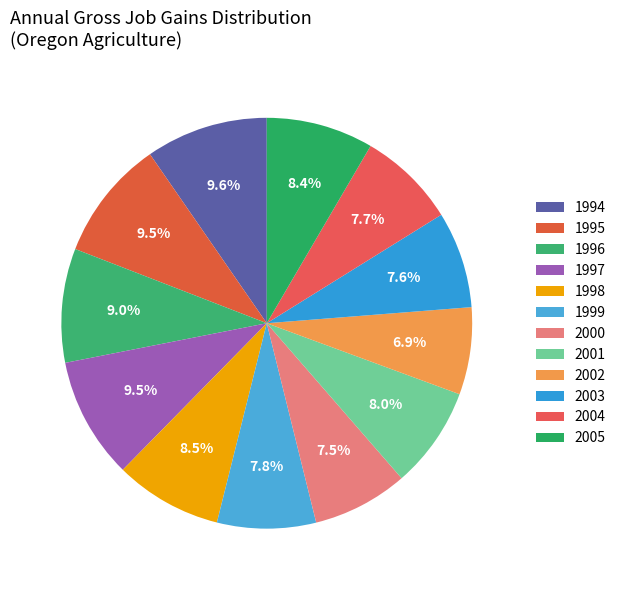

Which slice is the largest?

1994